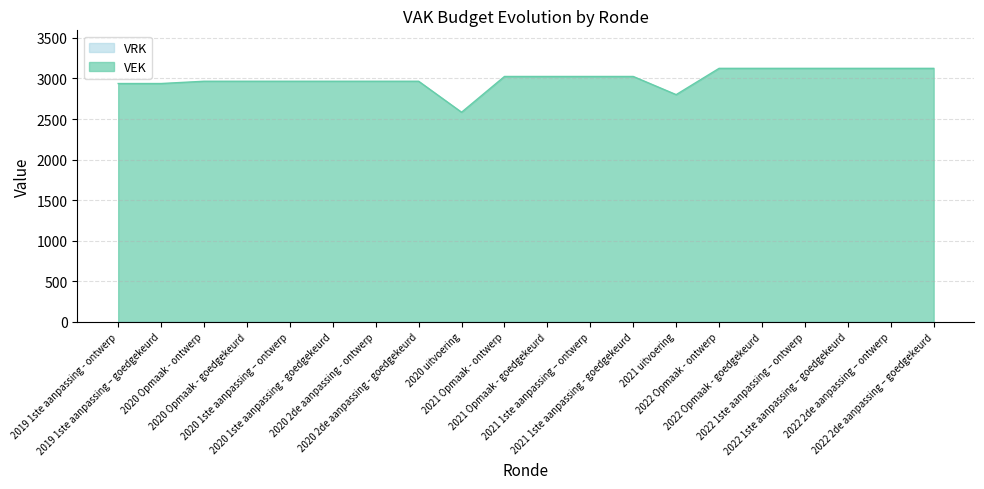

Between 2022 Opmaak - ontwerp and 2022 2de aanpassing – ontwerp, which is larger?

2022 Opmaak - ontwerp